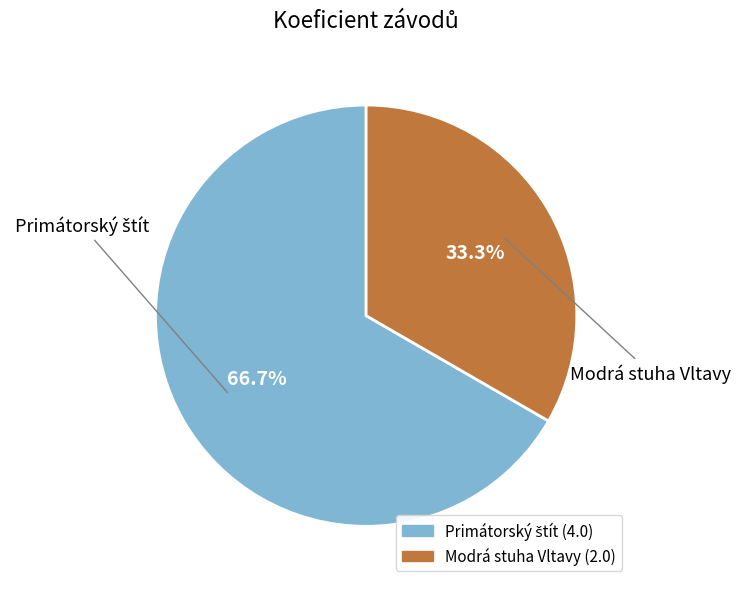

Which slice is the smallest?

Modrá stuha Vltavy